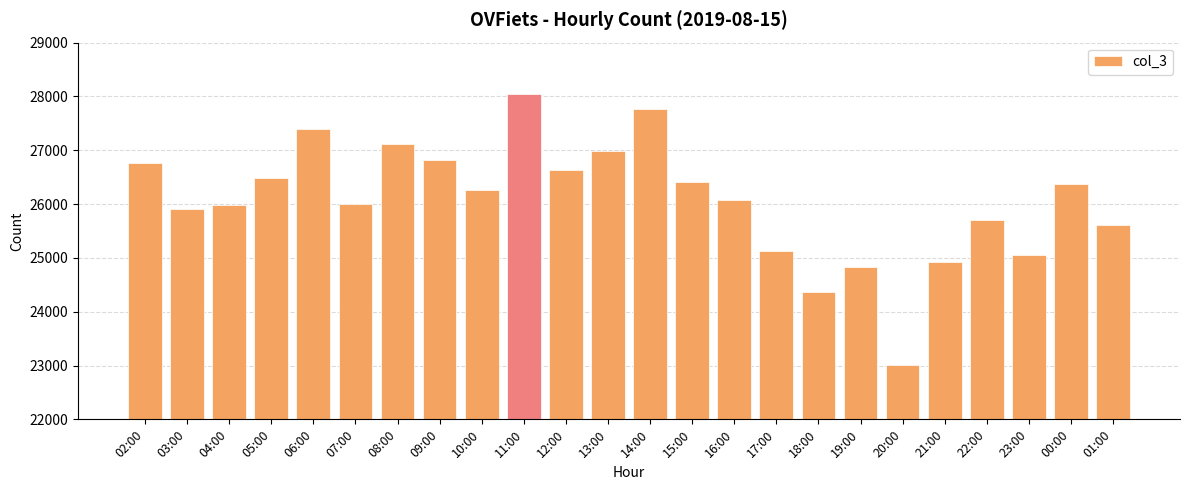

What is the sum of all values?

625678